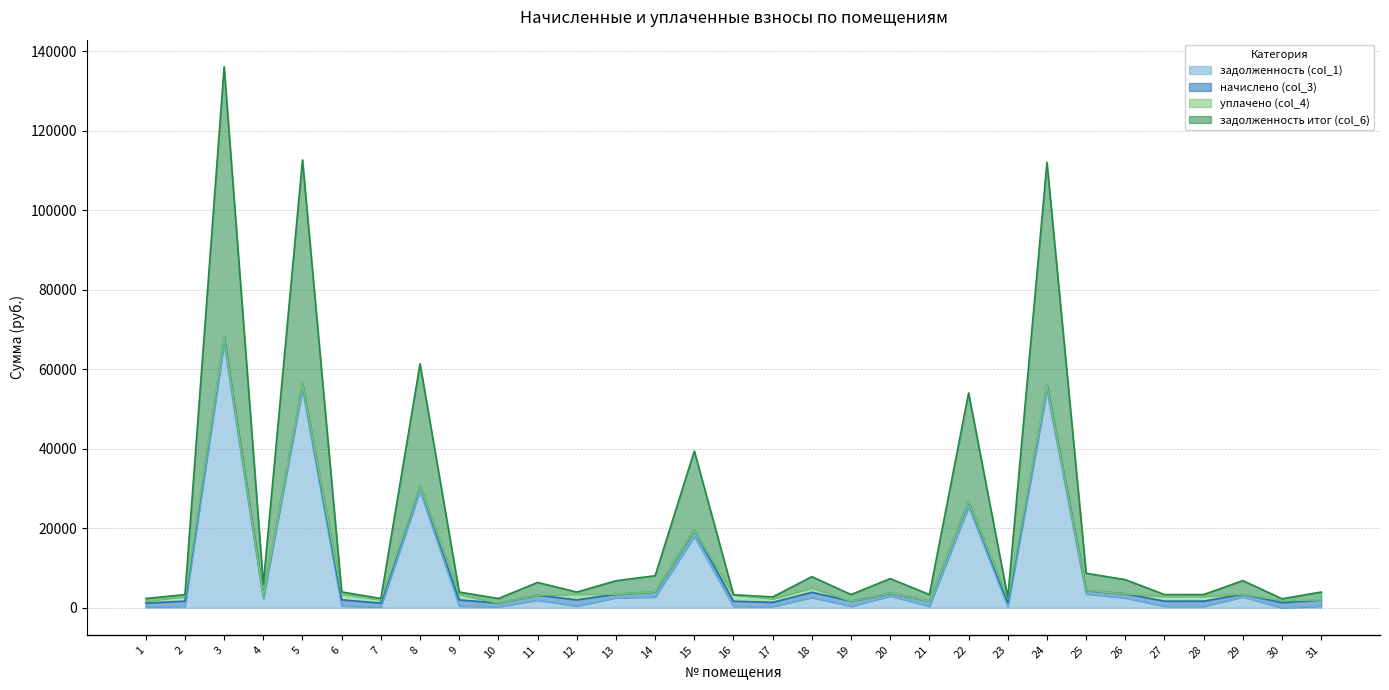

How many interior local peaks does the задолженность итог (col_6) series have?

10